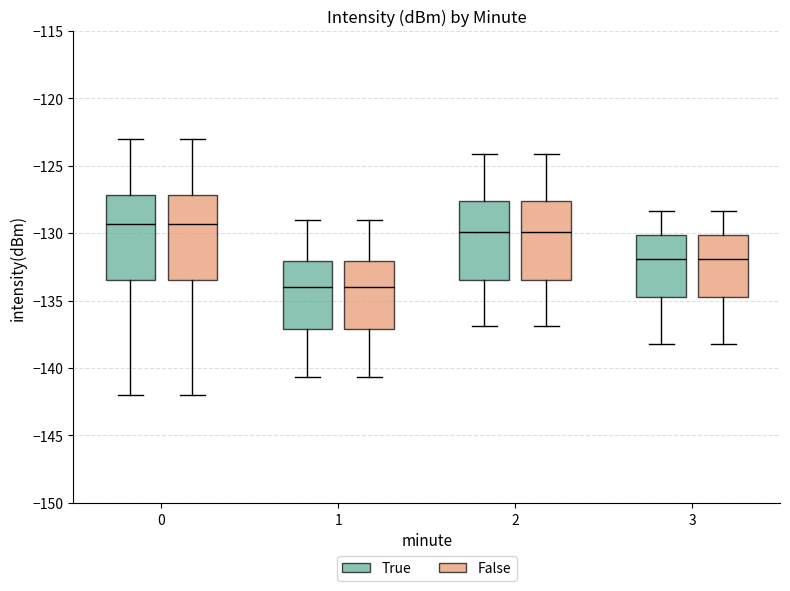

Reading left to right, transcribe this box plot: for each box, give where its median line is, the range the box spans, and where its two whiskers end, as read against the y-axis. The values are not printed on the chart, so give them approximately, as read against the axis.

0 (True): median -129.5, box -133.5 to -127.0, whiskers -142.0 to -123.0
0 (False): median -129.5, box -133.5 to -127.0, whiskers -142.0 to -123.0
1 (True): median -134.0, box -137.0 to -132.0, whiskers -140.5 to -129.0
1 (False): median -134.0, box -137.0 to -132.0, whiskers -140.5 to -129.0
2 (True): median -130.0, box -133.5 to -127.5, whiskers -137.0 to -124.0
2 (False): median -130.0, box -133.5 to -127.5, whiskers -137.0 to -124.0
3 (True): median -132.0, box -135.0 to -130.0, whiskers -138.0 to -128.5
3 (False): median -132.0, box -135.0 to -130.0, whiskers -138.0 to -128.5